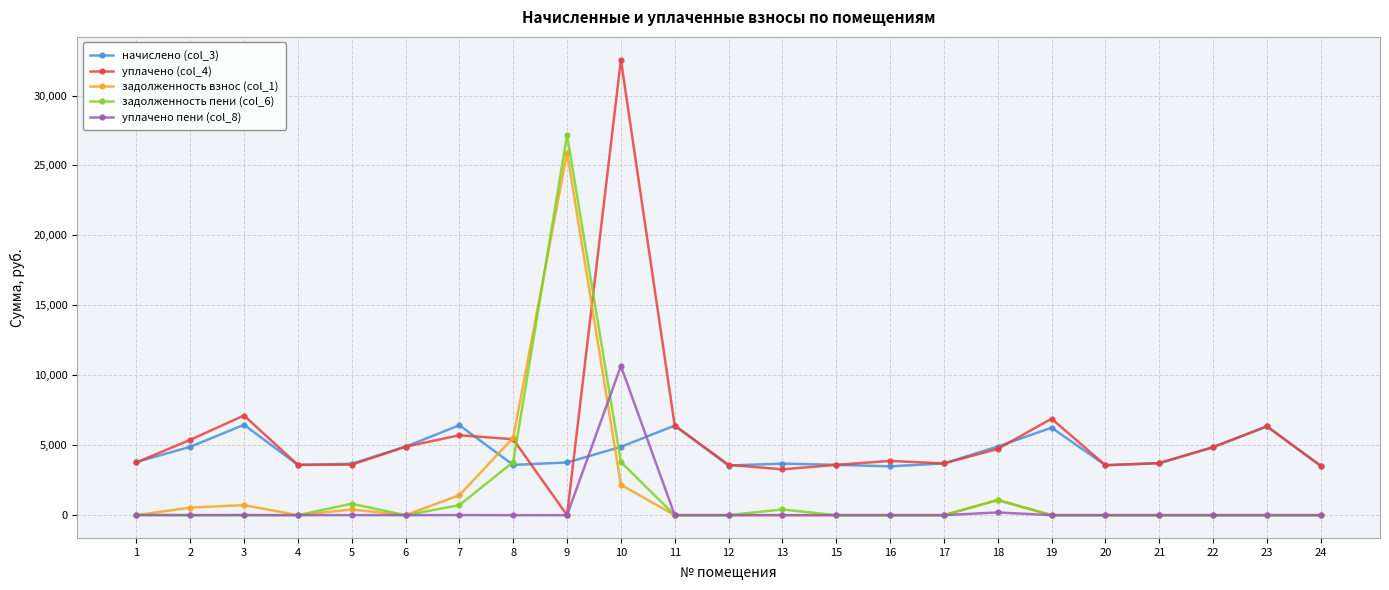

The value of уплачено (col_4) at 17 is 6326.3. True or false?

False